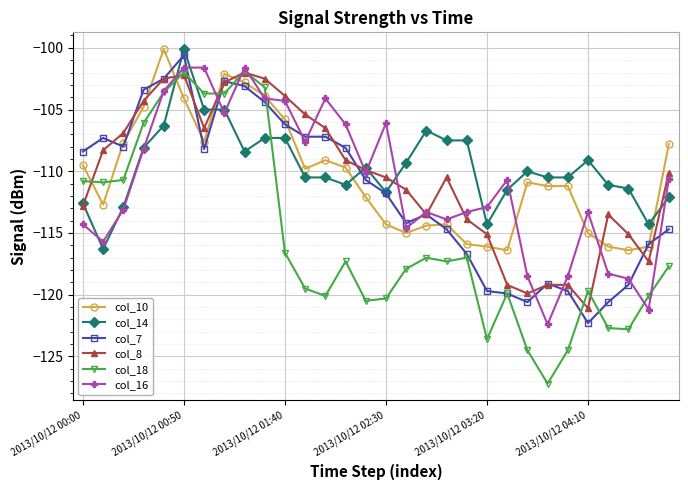

What is the minimum value shown in the chart?

-127.2